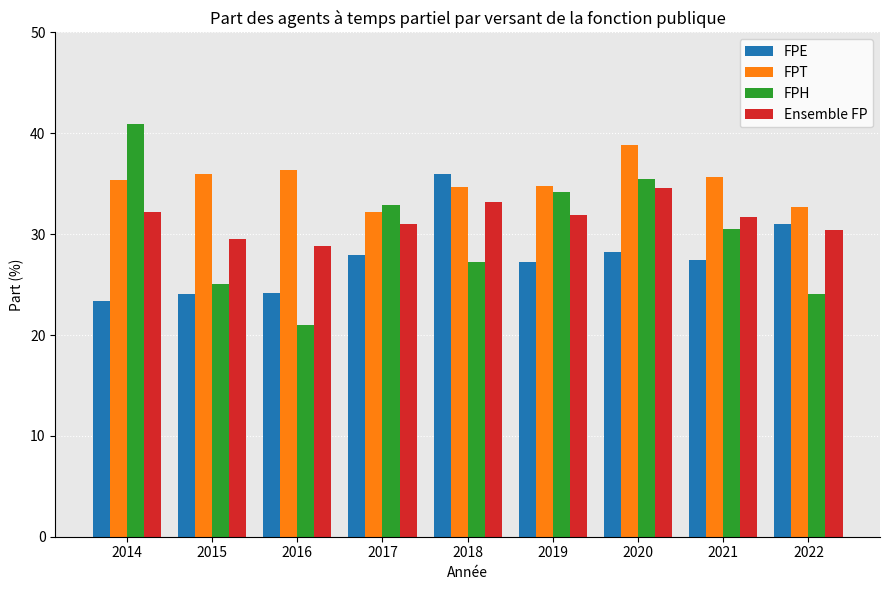

The FPE series shows 15.9 at 2014. True or false?

False